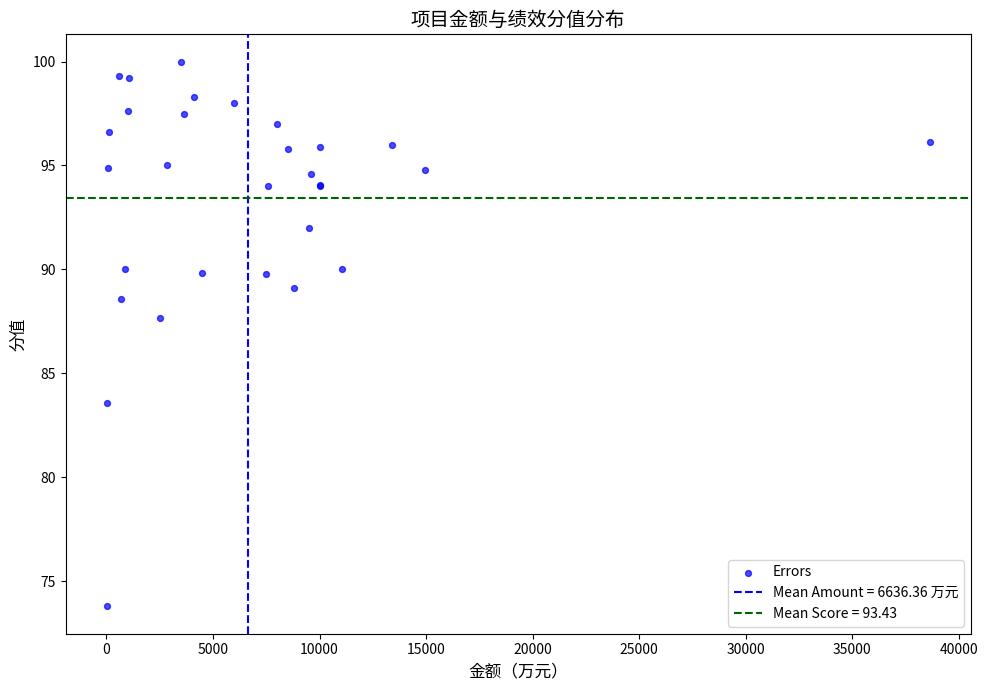

What Y value in the scatter plot is closest to 86?

87.7